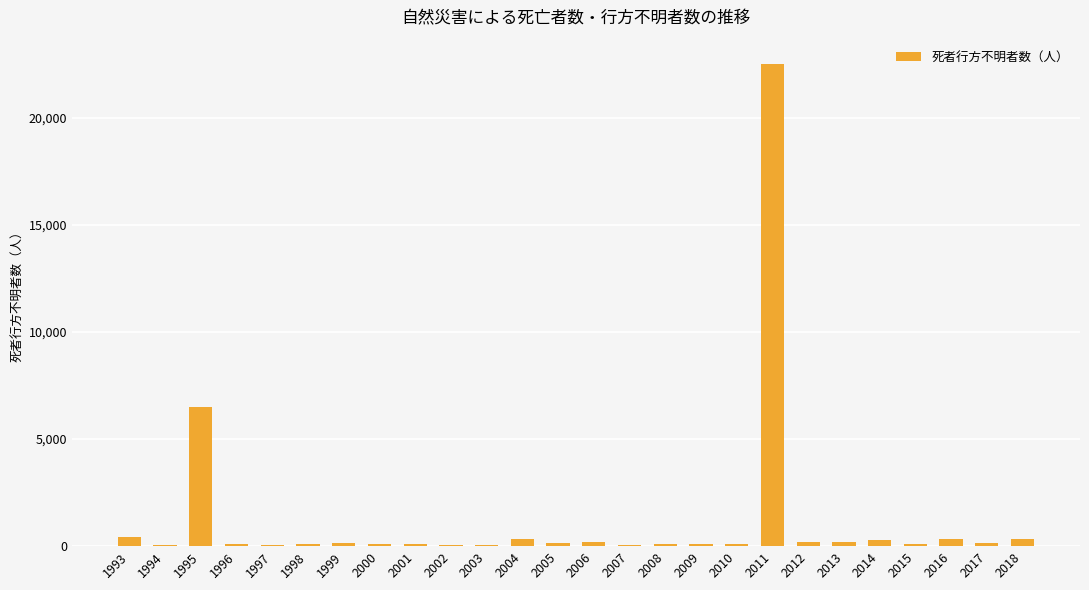

What is the approximate value at 2009?

115